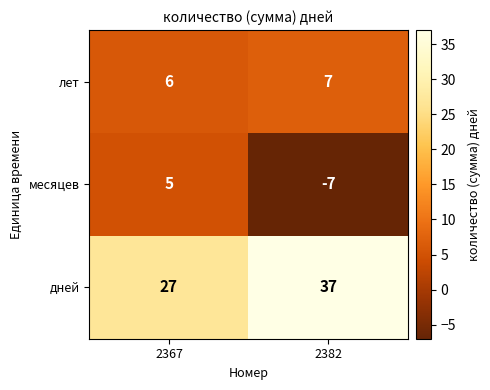

Reading left to right, extract all data points from this chart.

лет: 6	7
месяцев: 5	-7
дней: 27	37